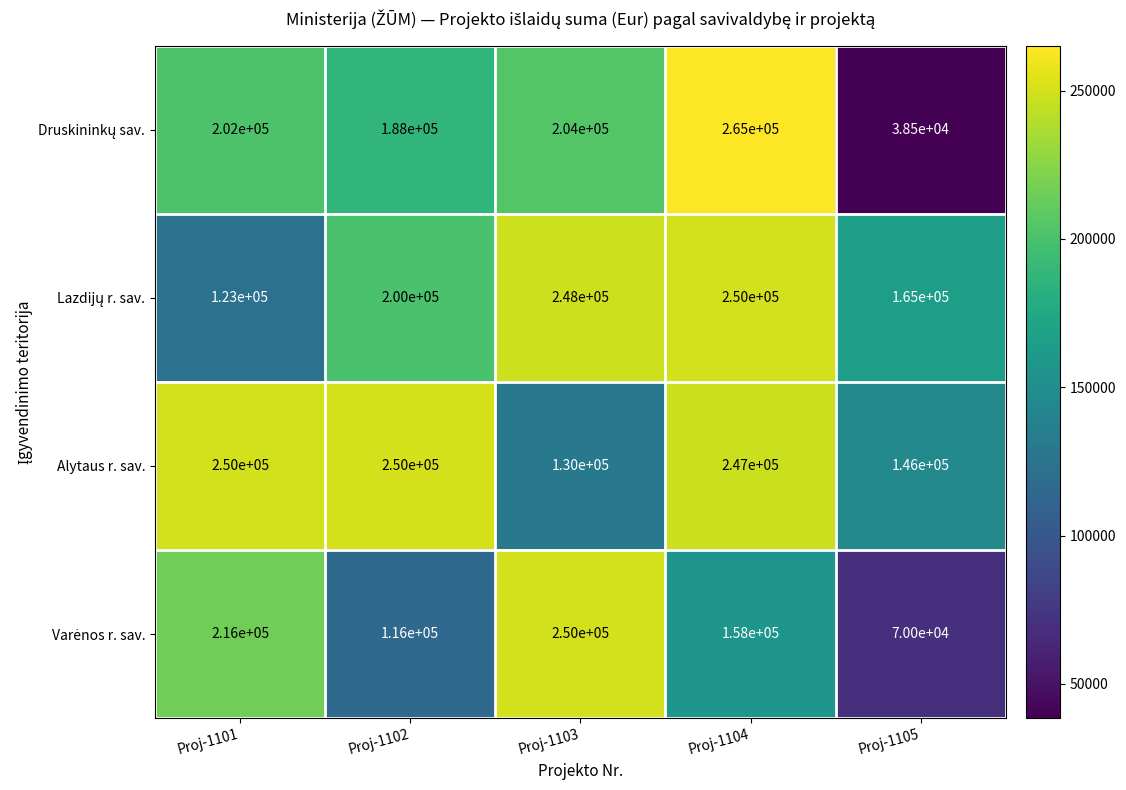

At which category is the sum across all series the highest?

Proj-1104